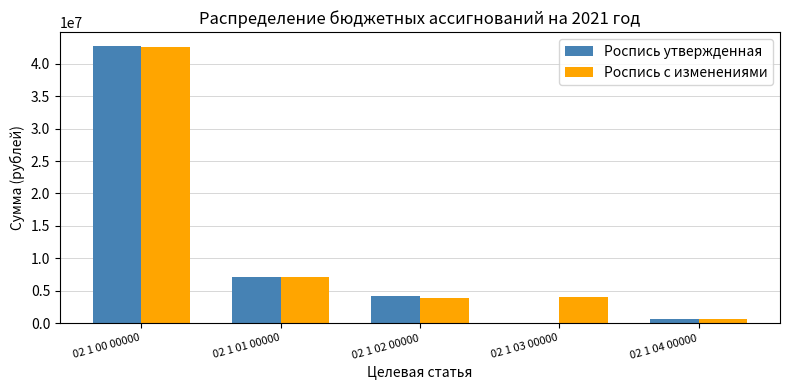

How many series are shown in this chart?

2